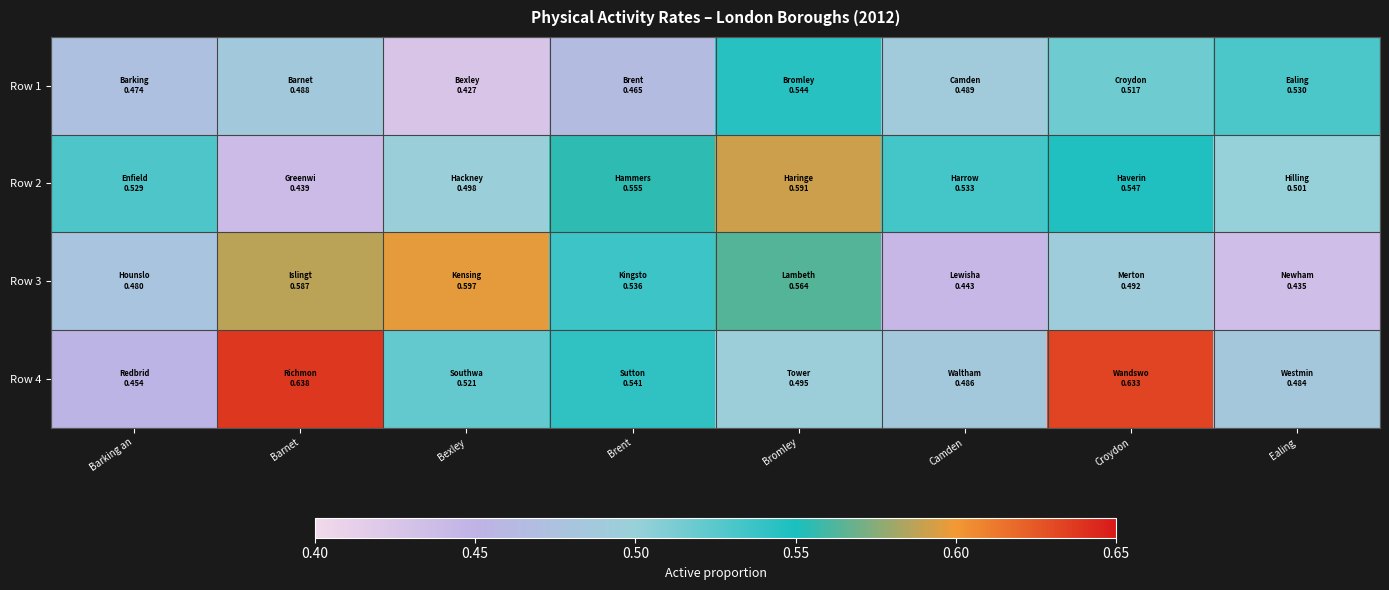

How many data points does each series have?

8